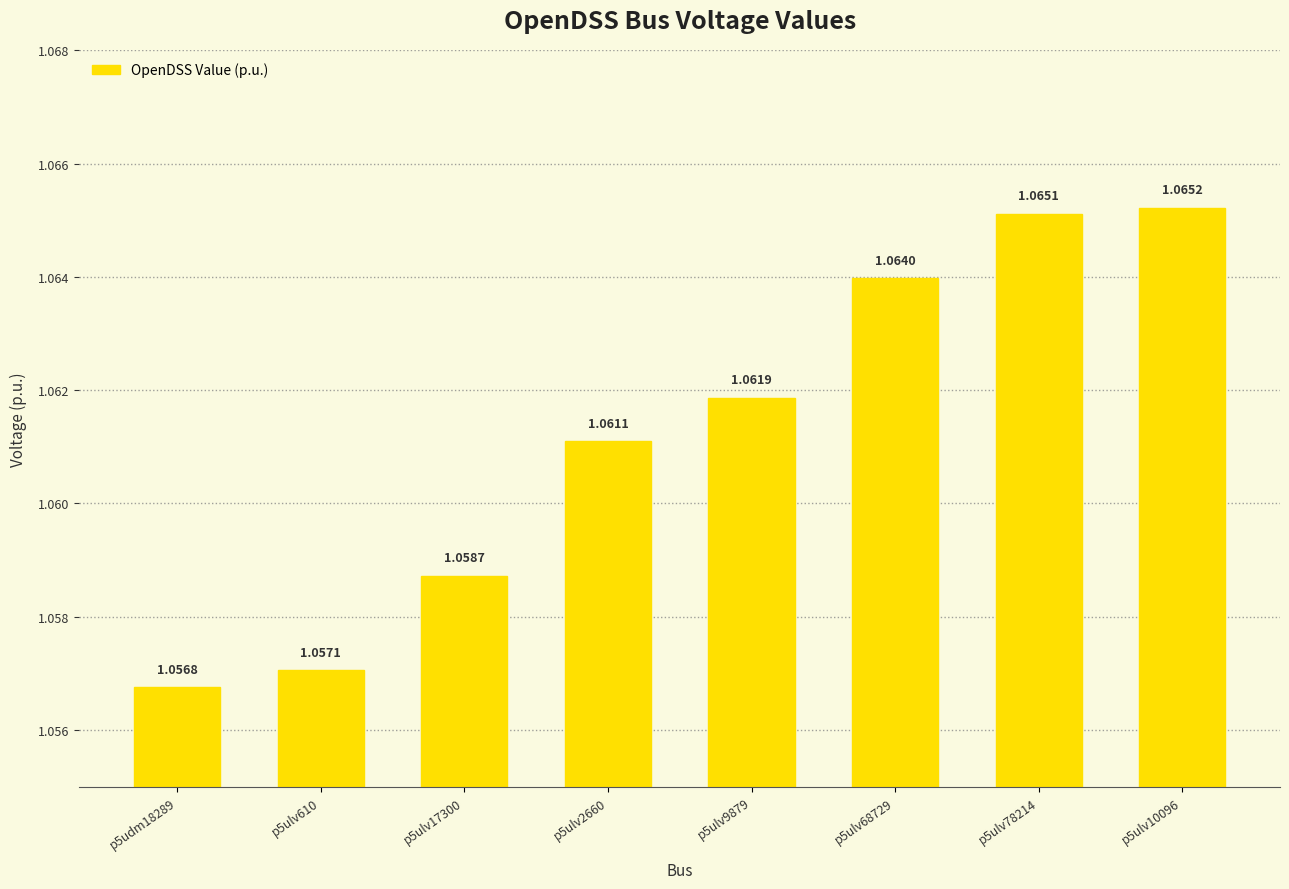

Rank the categories by value from lowest to highest.

p5udm18289, p5ulv610, p5ulv17300, p5ulv2660, p5ulv9879, p5ulv68729, p5ulv78214, p5ulv10096